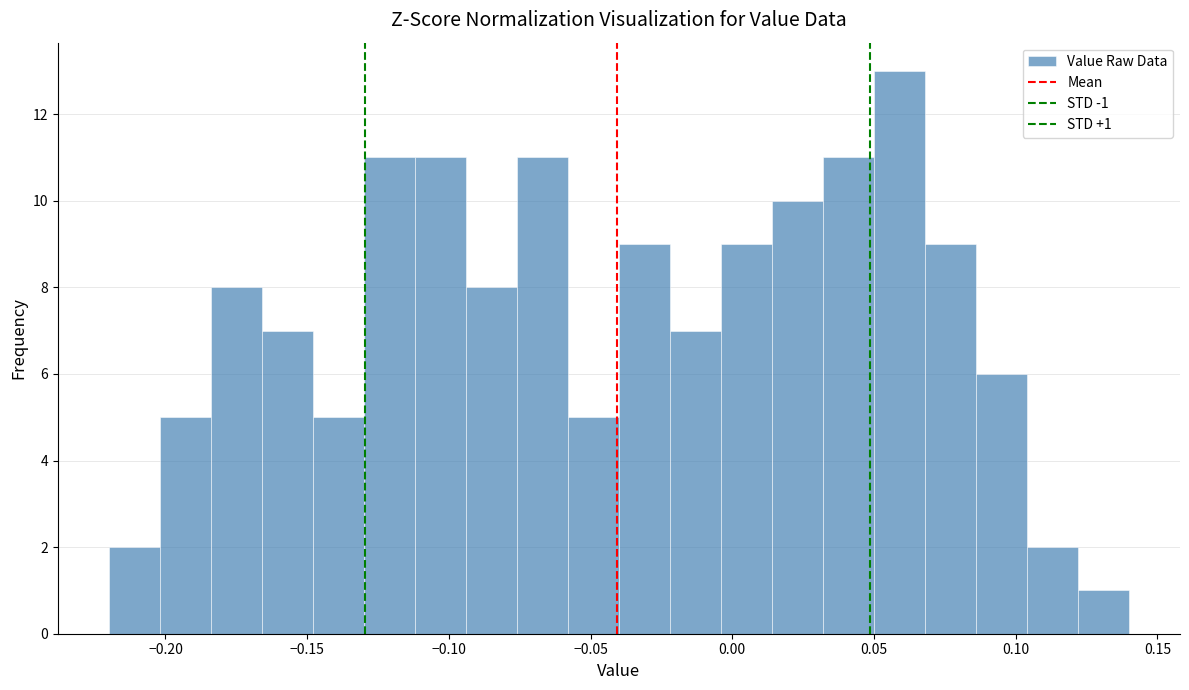

Read against the x-axis, roughly where is the centre of the tallest bar?

0.060